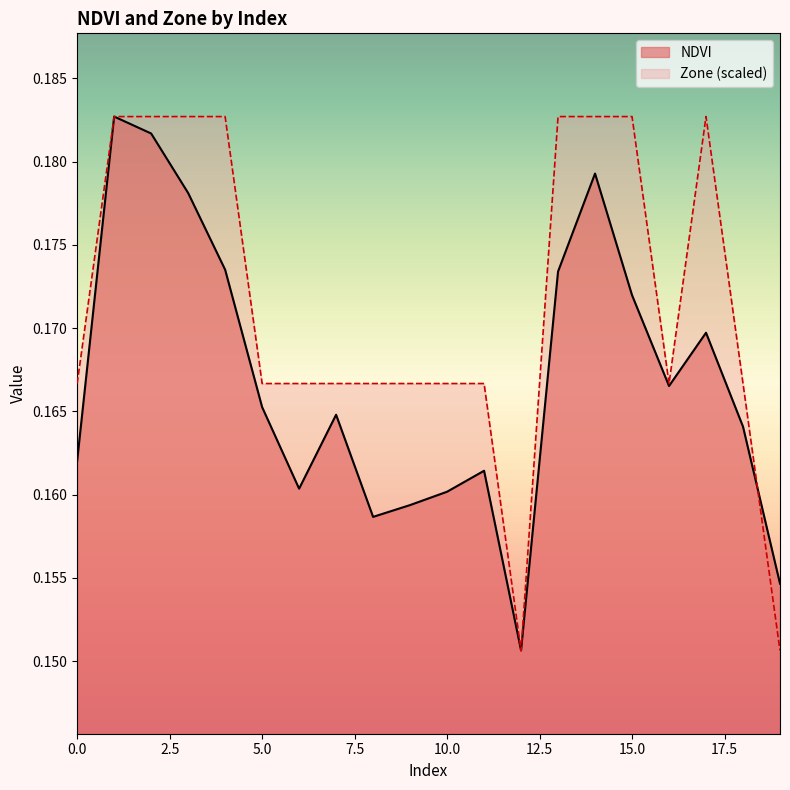

Does the chart have visible grid lines?

No